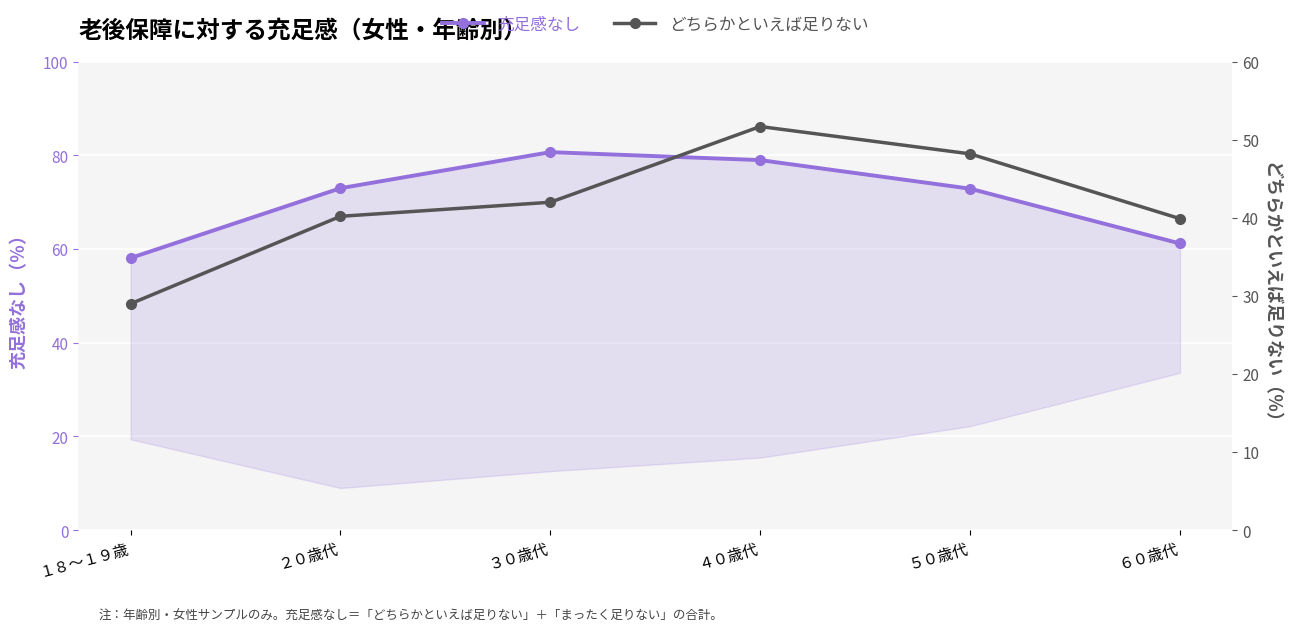

True or false: 充足感なし has more than 0 points higher than both neighbors.

True